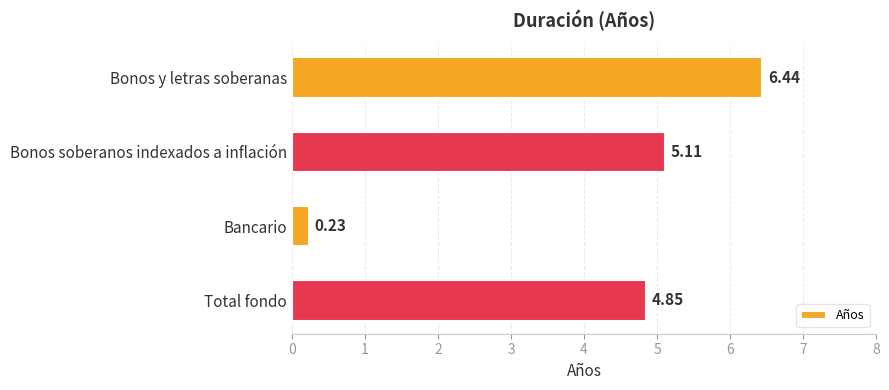

What is the label of the 3rd bar from the bottom?

Bonos soberanos indexados a inflación